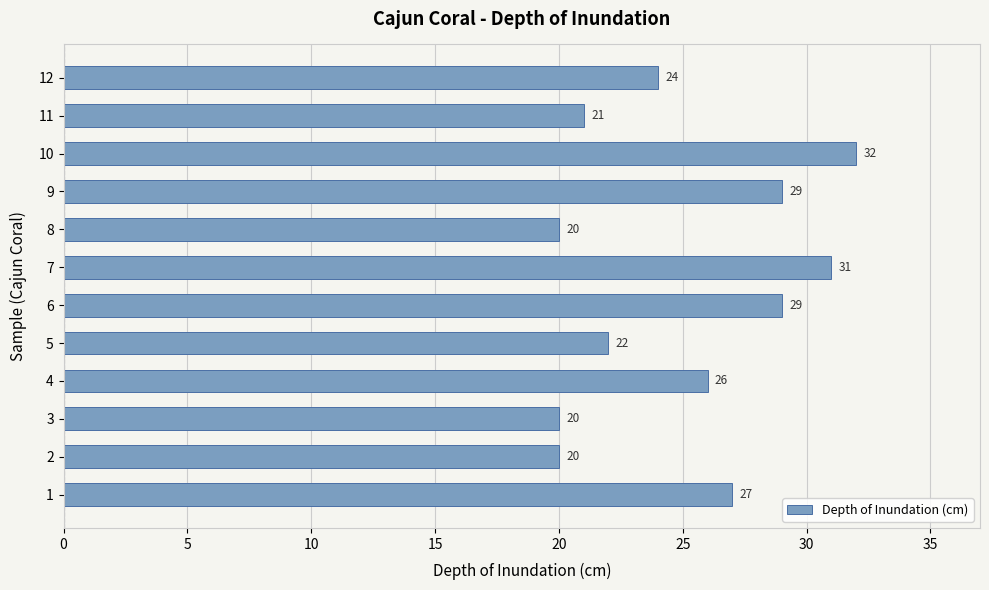

What is the ratio of the value at 11 to the value at 10?

0.7